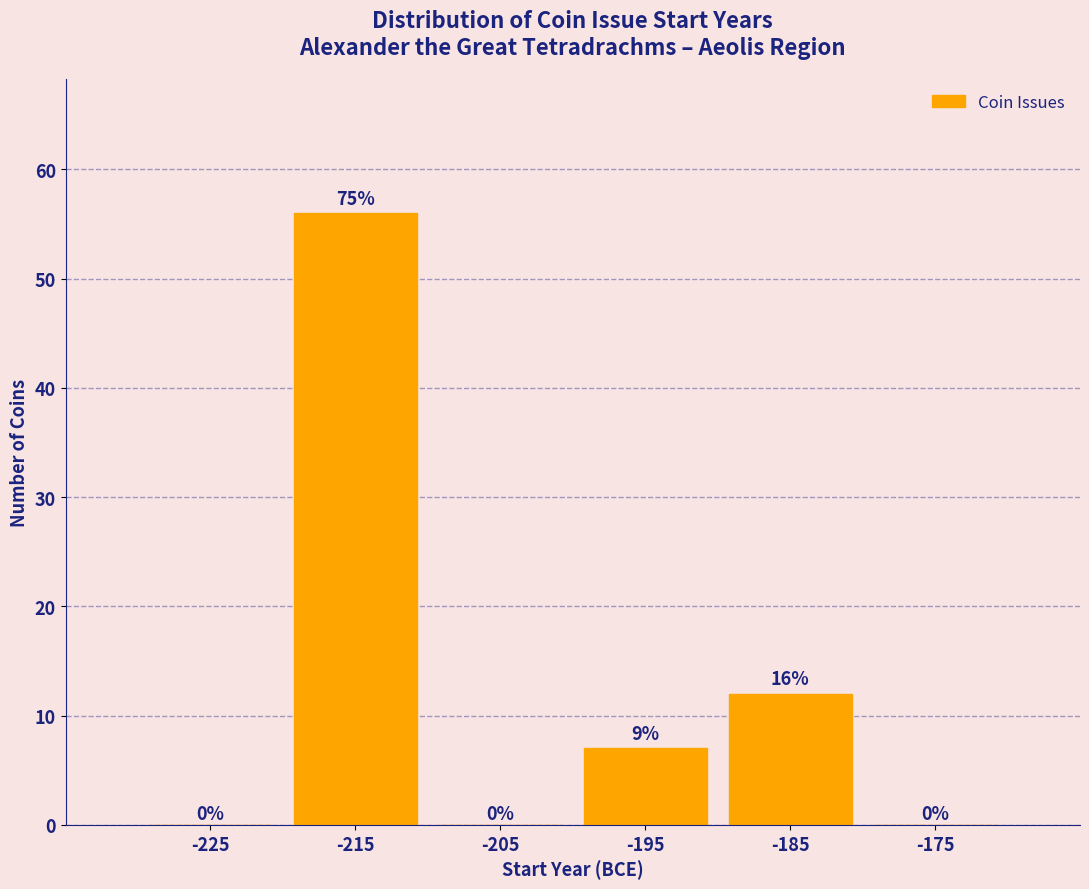

Reading right to left, transcribe all the data shown in this chart.

-175=0	-185=12	-195=7	-205=0	-215=56	-225=0